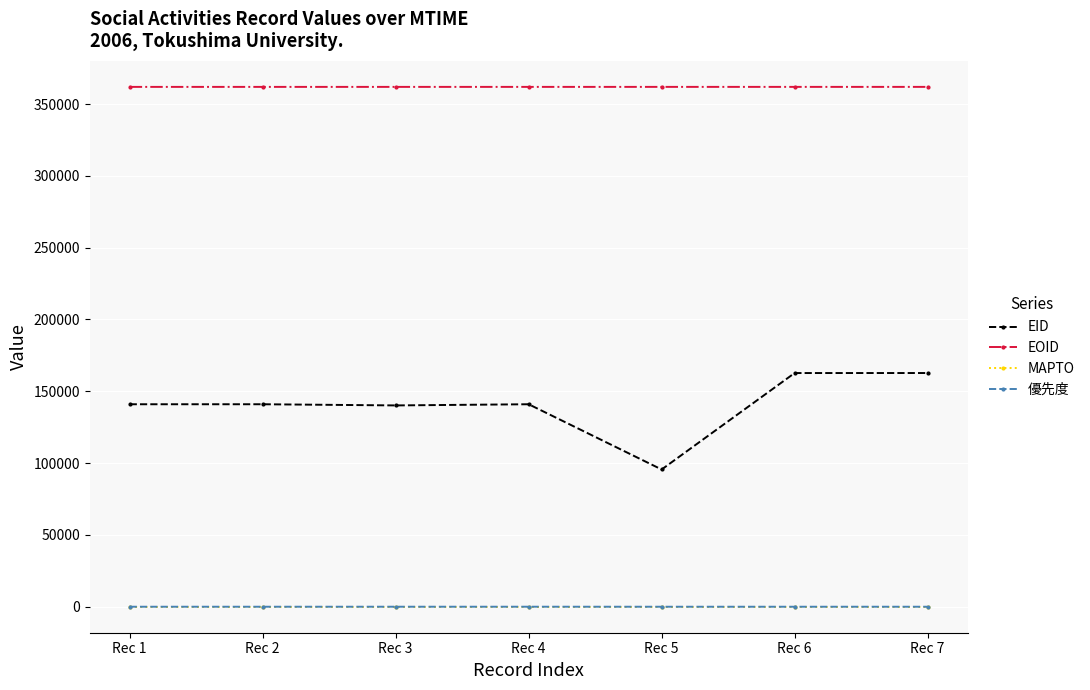

What is the lowest value of the EOID series?

361924